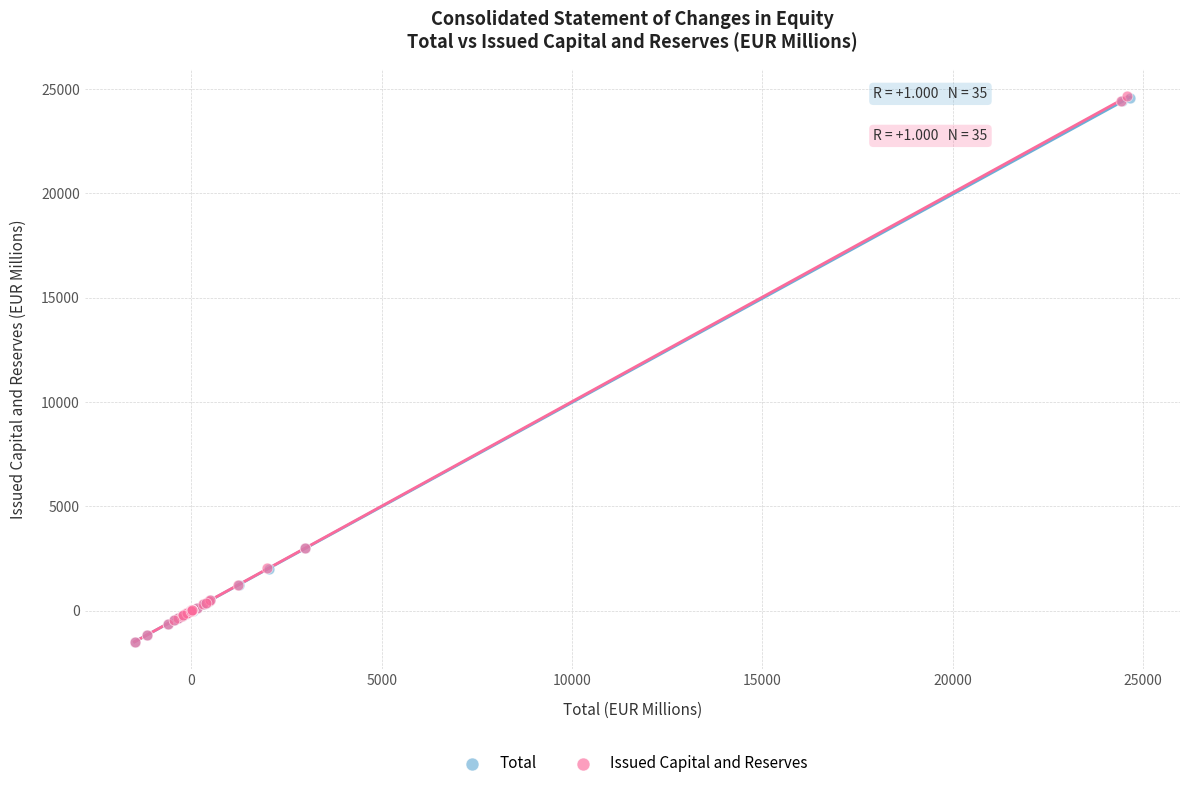

Which series has the largest Y range (max minus min)?

Issued Capital and Reserves